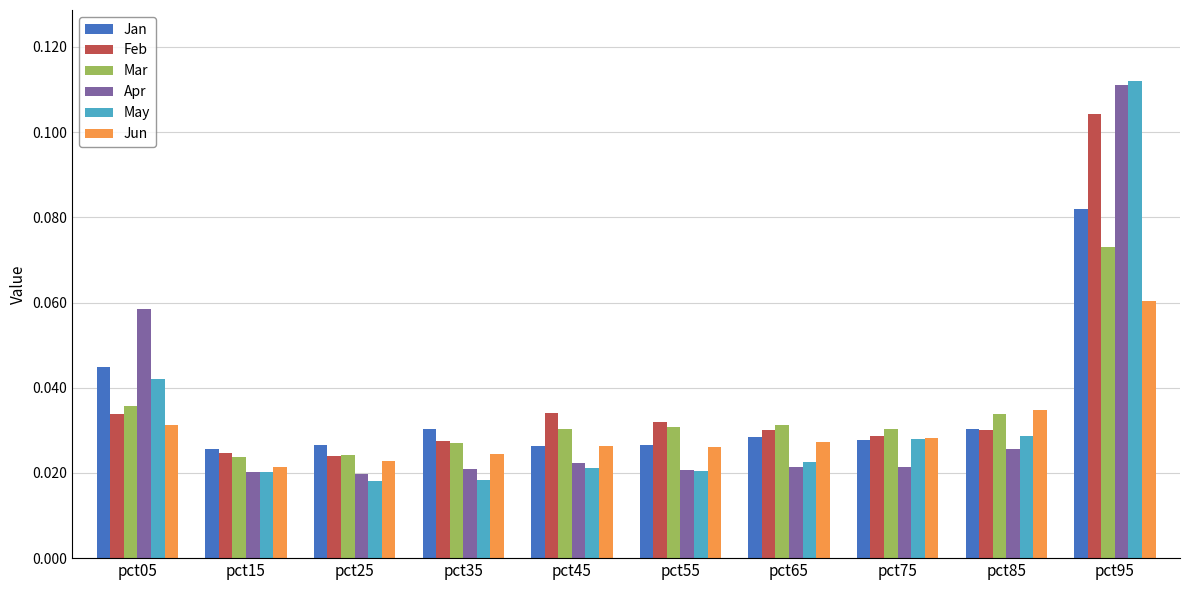

Is the value of May at pct15 greater than the value of Jun at pct65?

No